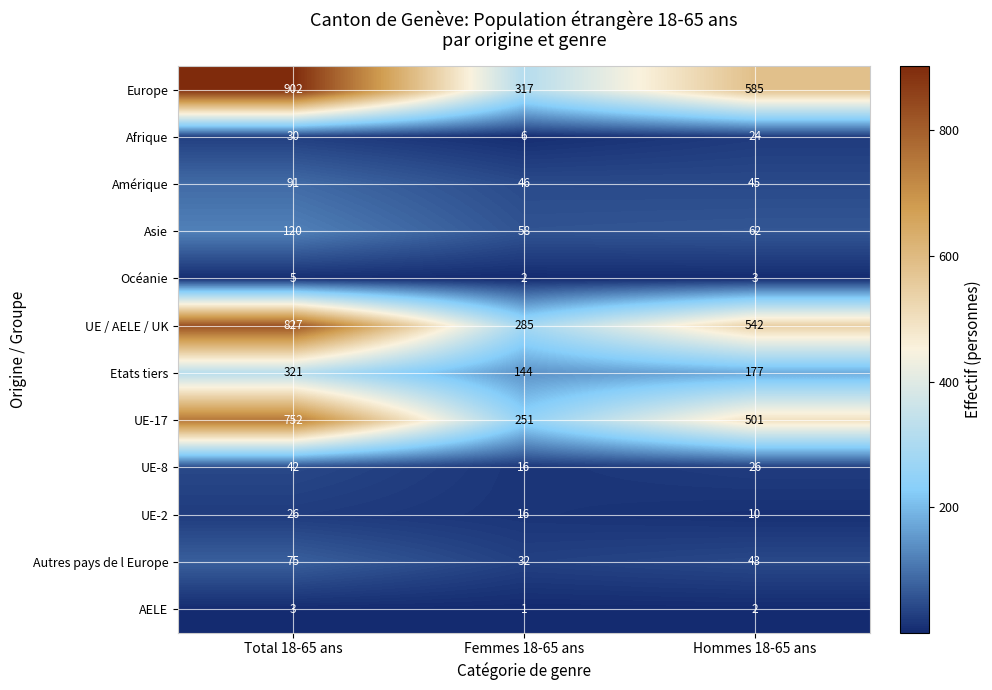

The value of Europe at Femmes 18-65 ans is 317. True or false?

True